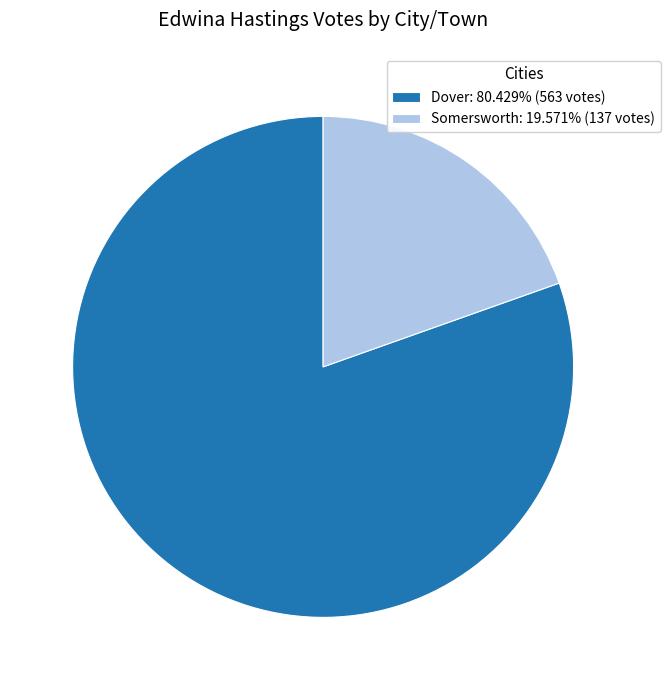

Rank the categories by value from lowest to highest.

Somersworth, Dover